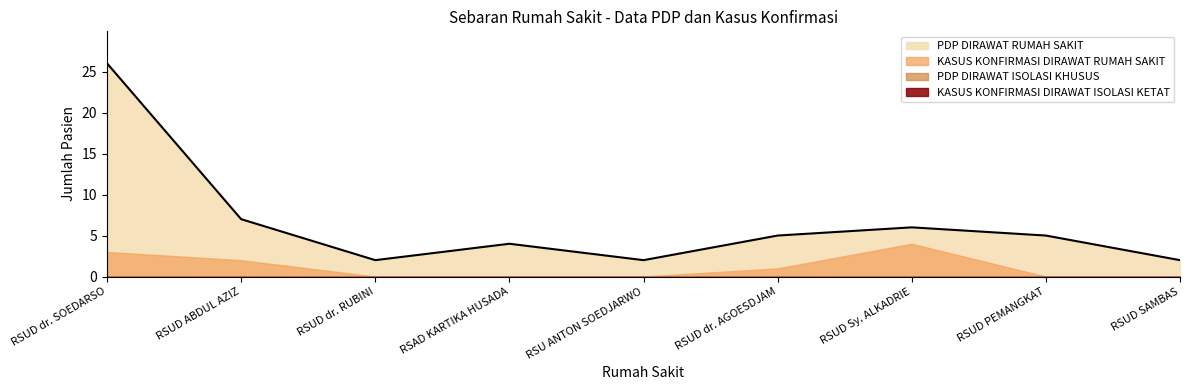

What is the total value across all series at RSUD PEMANGKAT?

5